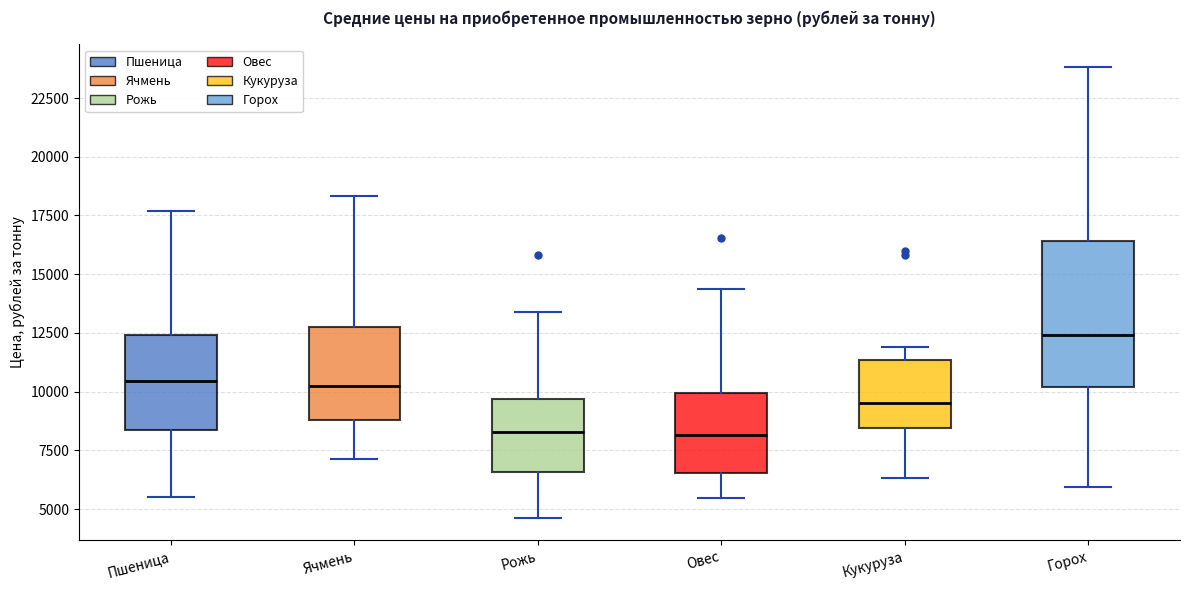

Reading left to right, read every box against the y-axis: the position of its median line, the range the box covers, and the ends of its whiskers. The values are not printed on the chart, so give them approximately, as read against the axis.

Пшеница: median 10500, box 8500 to 12500, whiskers 5500 to 17500
Ячмень: median 10000, box 9000 to 13000, whiskers 7000 to 18500
Рожь: median 8500, box 6500 to 9500, whiskers 4500 to 13500
Овес: median 8000, box 6500 to 10000, whiskers 5500 to 14500
Кукуруза: median 9500, box 8500 to 11500, whiskers 6500 to 12000
Горох: median 12500, box 10000 to 16500, whiskers 6000 to 24000